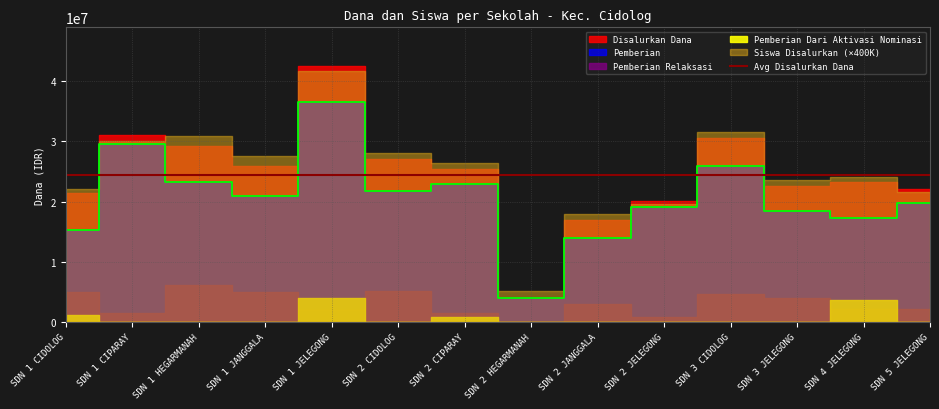

Between SDN 3 CIDOLOG and SDN 2 JANGGALA, which is larger?

SDN 3 CIDOLOG